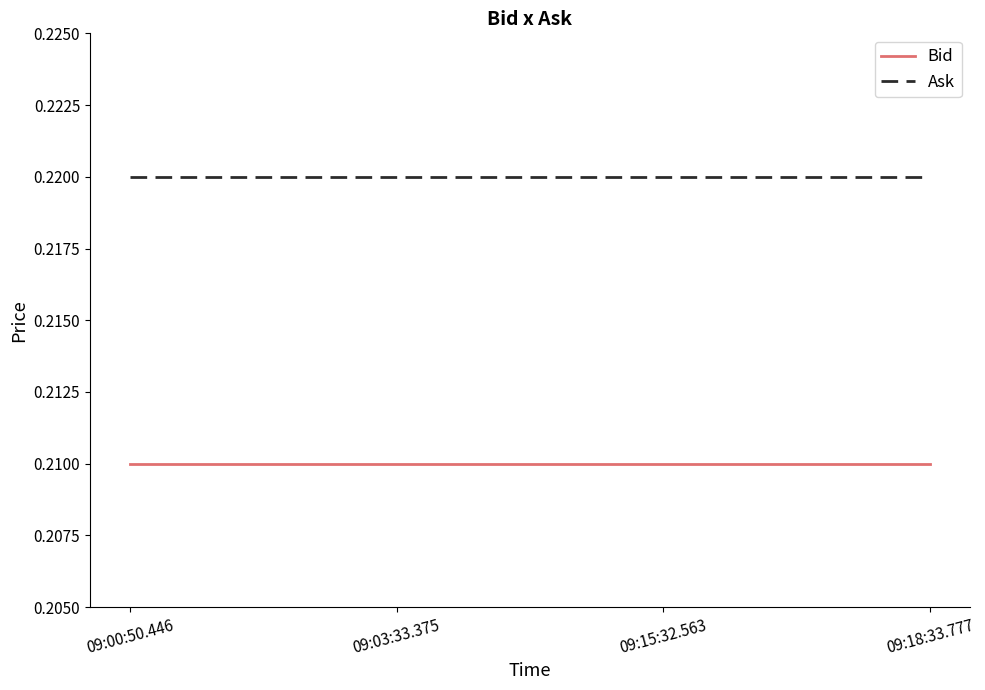

True or false: Bid and Ask cross at least once.

False